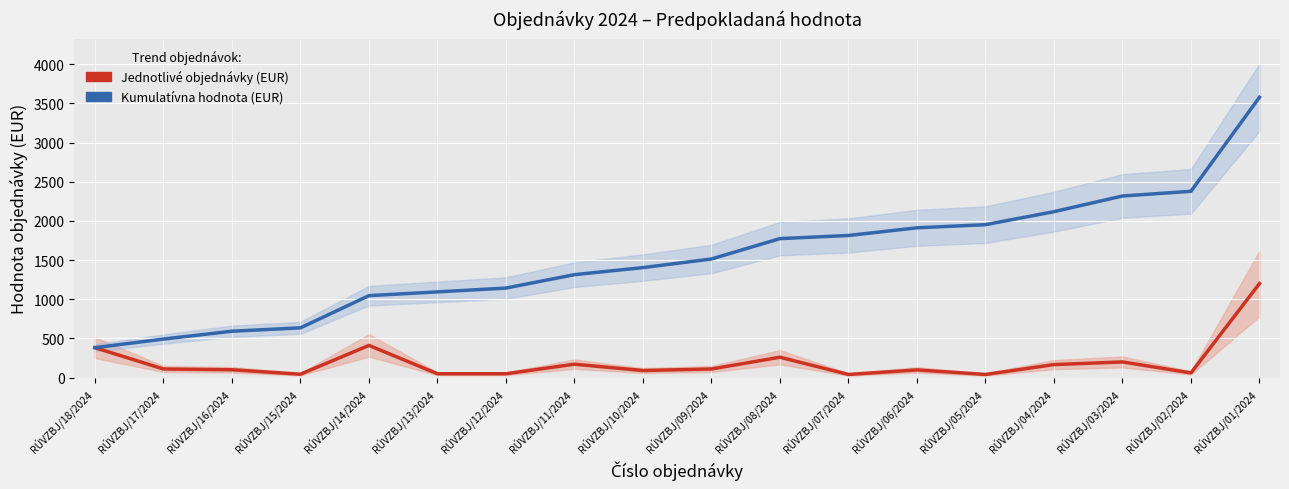

What are all the series names shown in the legend?

Jednotlivé objednávky (EUR), Kumulatívna hodnota (EUR)